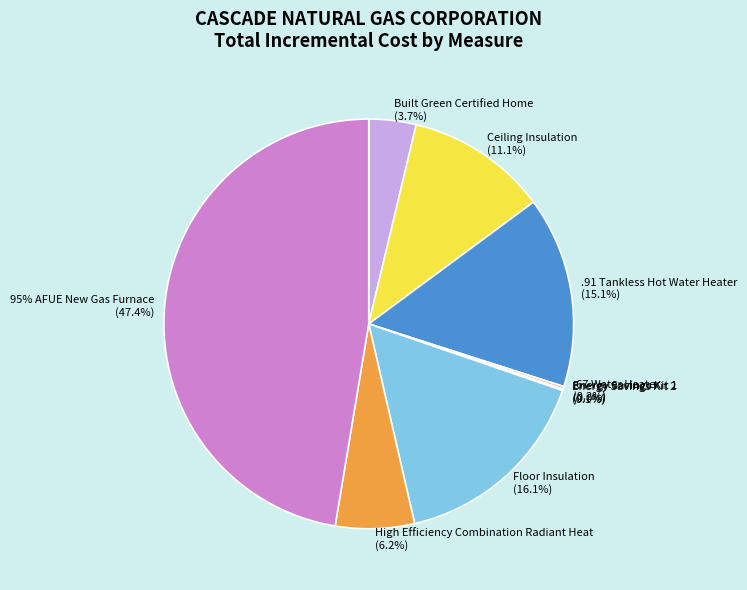

How many segments does this pie chart have?

9